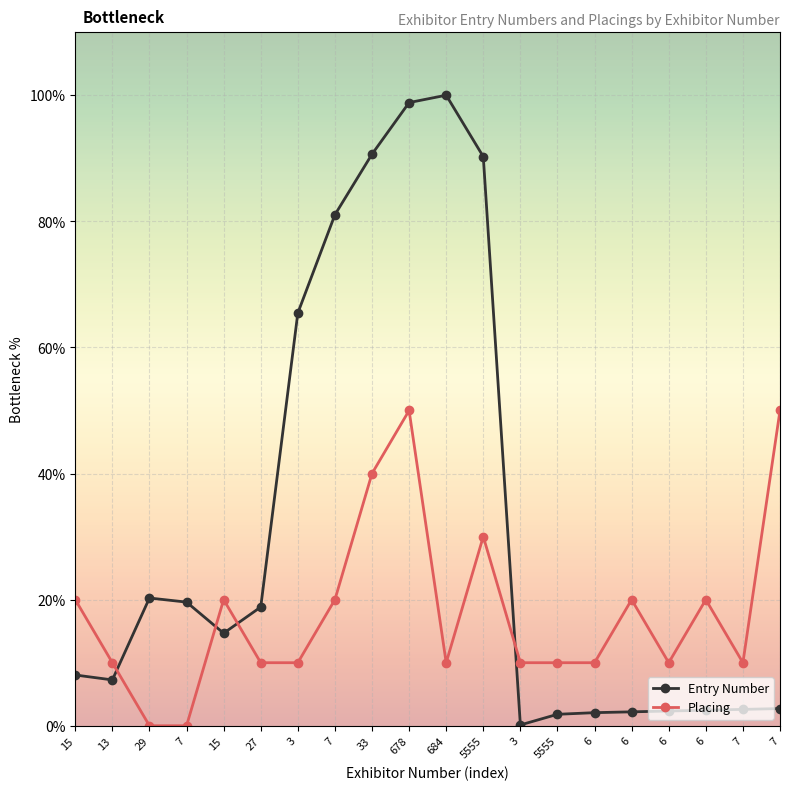

List the series in order of their peak value, lowest first.

Placing, Entry Number